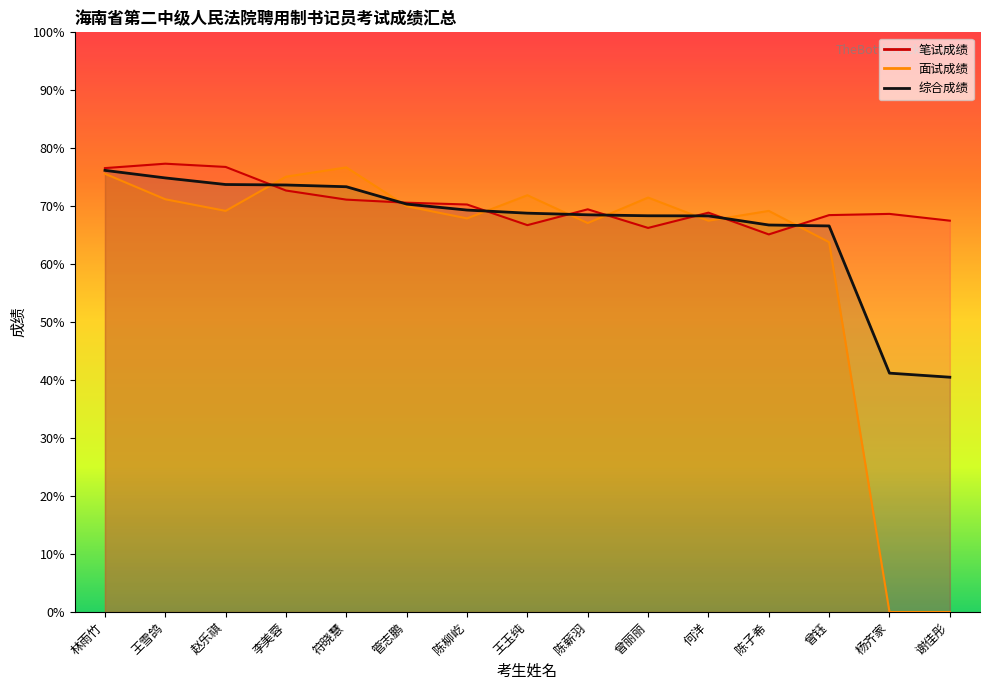

Does the chart have visible grid lines?

No